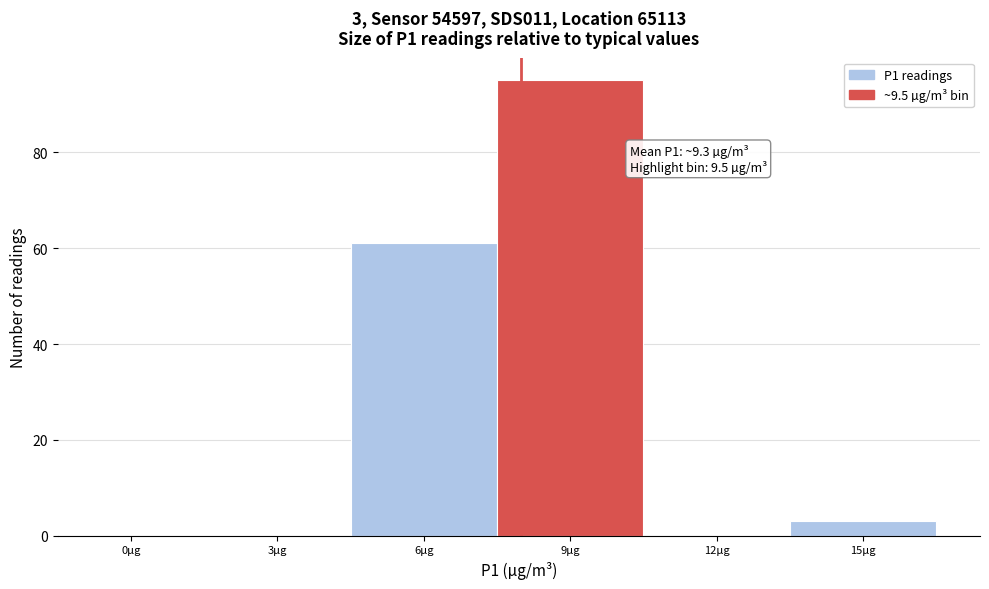

Reading left to right, what are all the values shown in this chart?

0µg=0	3µg=0	6µg=61	9µg=95	12µg=0	15µg=3